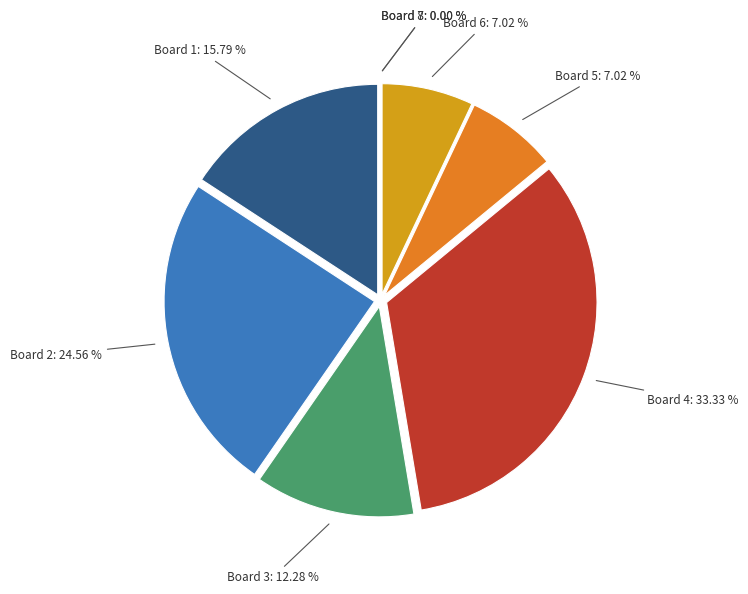

Does Board 4 account for over 50% of the chart?

No